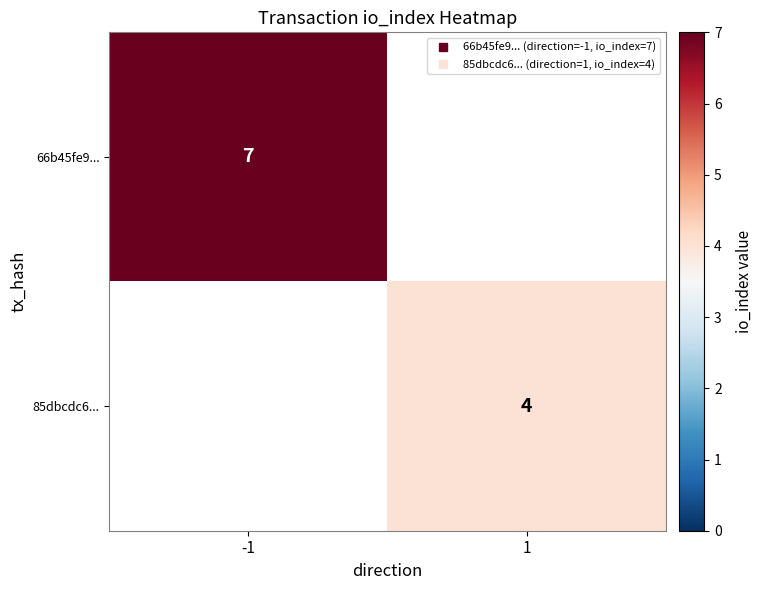

What is the difference between the 85dbcdc6... values at 1 and -1?

4